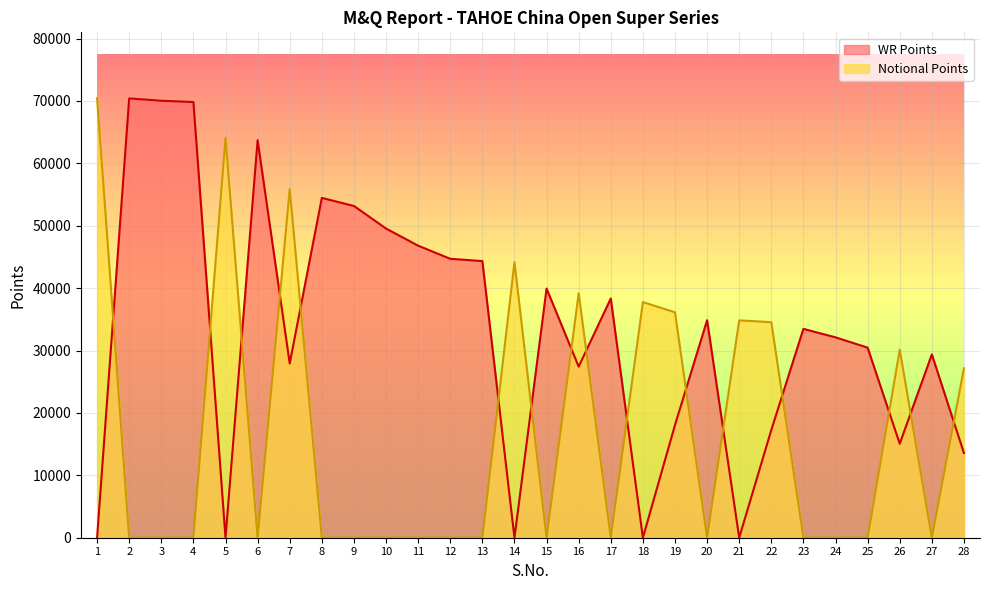

What is the difference between the highest and lowest values at 23?

33471